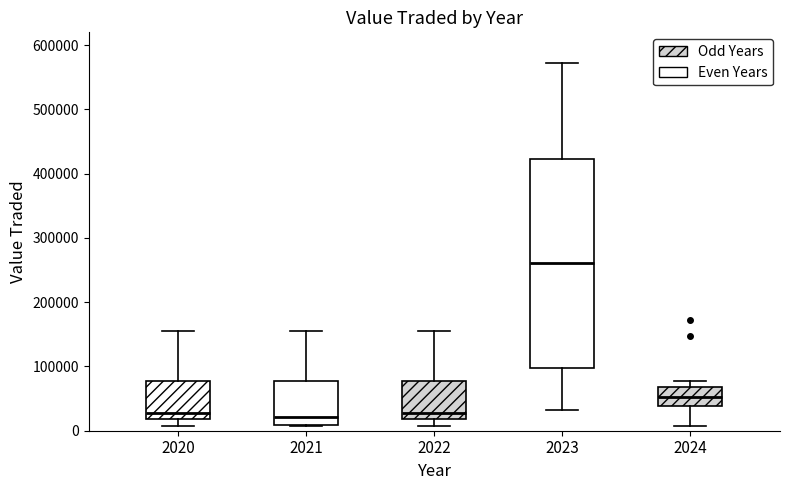

Which box is the tallest, from its lower edge to its upper edge?

2023